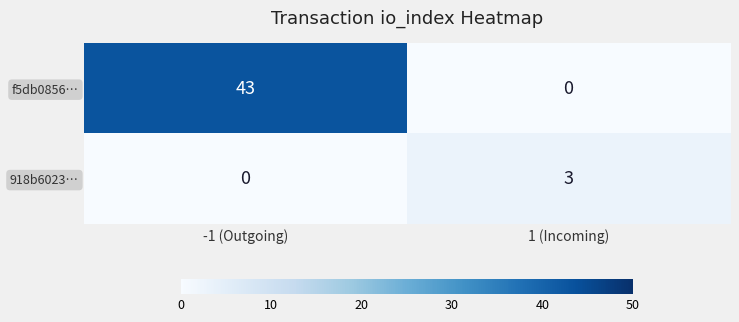

At which category does the chart reach its peak across all series?

-1 (Outgoing)